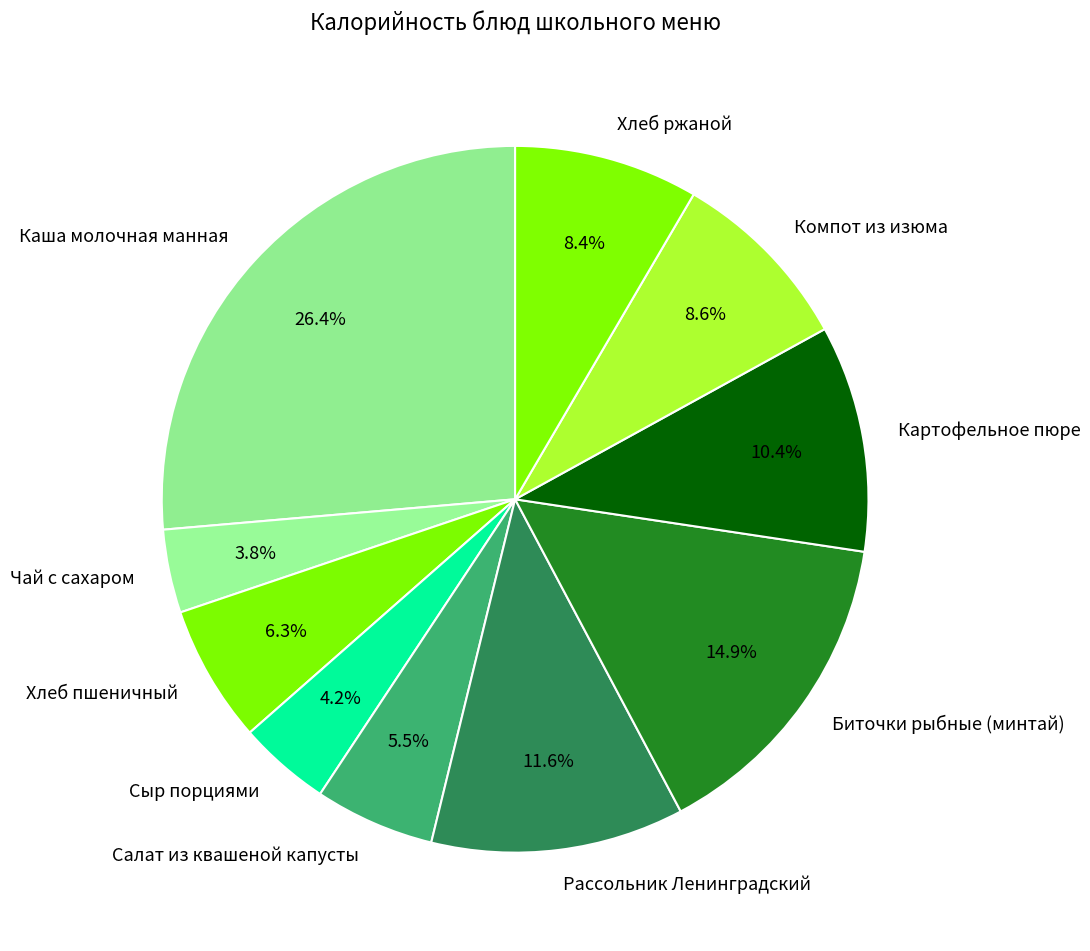

What percentage is NOT represented by Салат из квашеной капусты?

94.5%